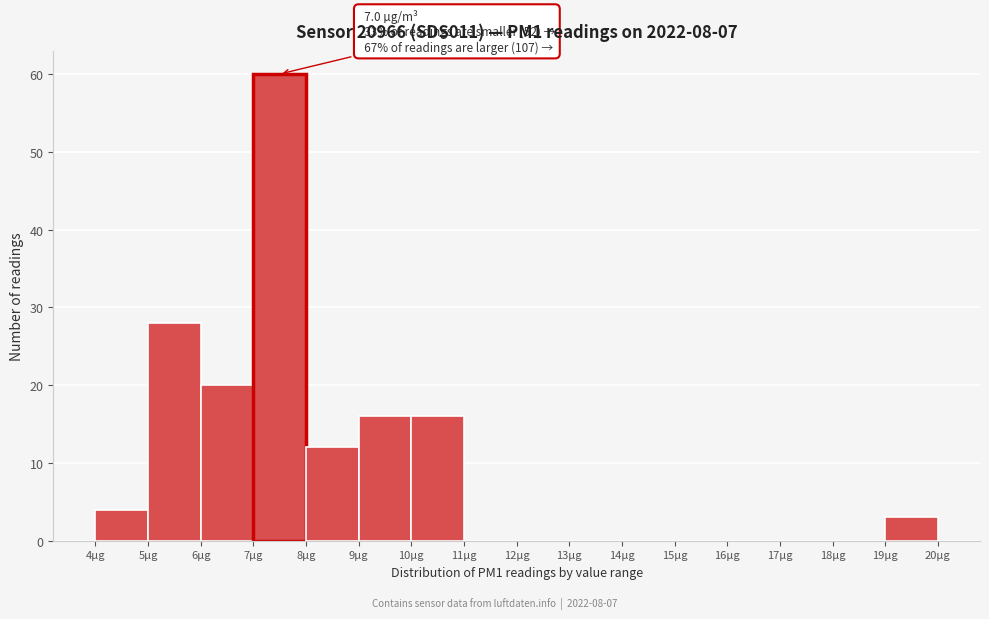

Which range on the x-axis has the tallest bar?

7 to 8